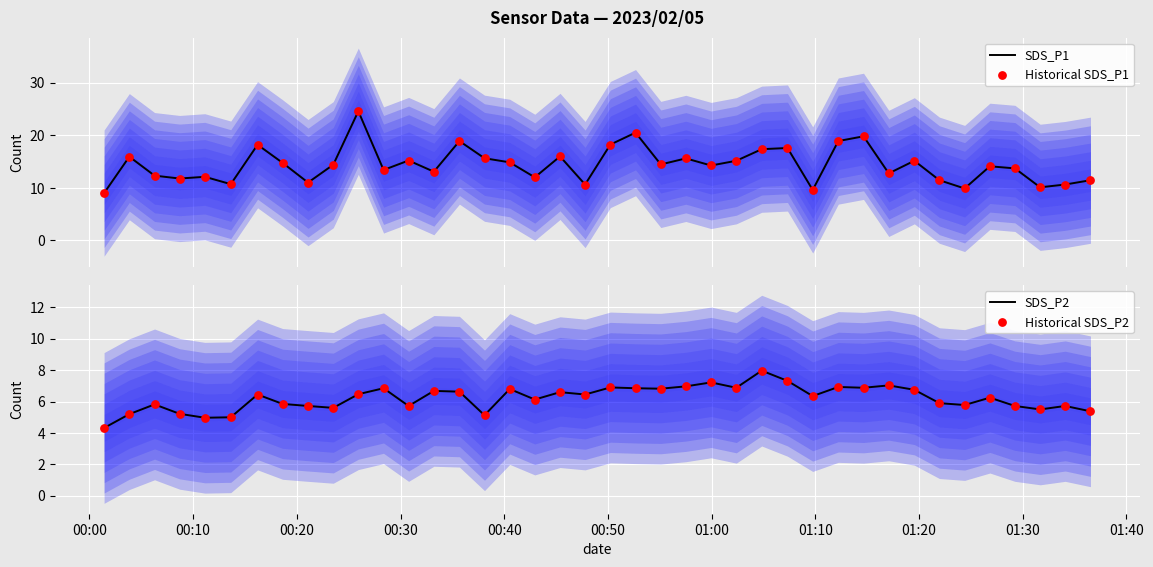

What is the highest value of the SDS_P1 series?

24.6